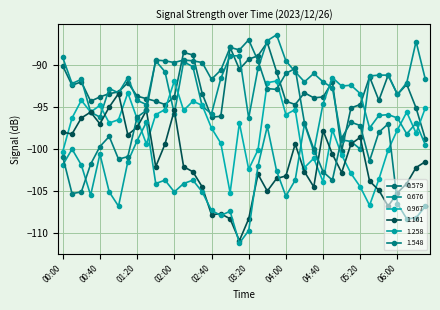

What is the label of the 39th point from the left?

06:20